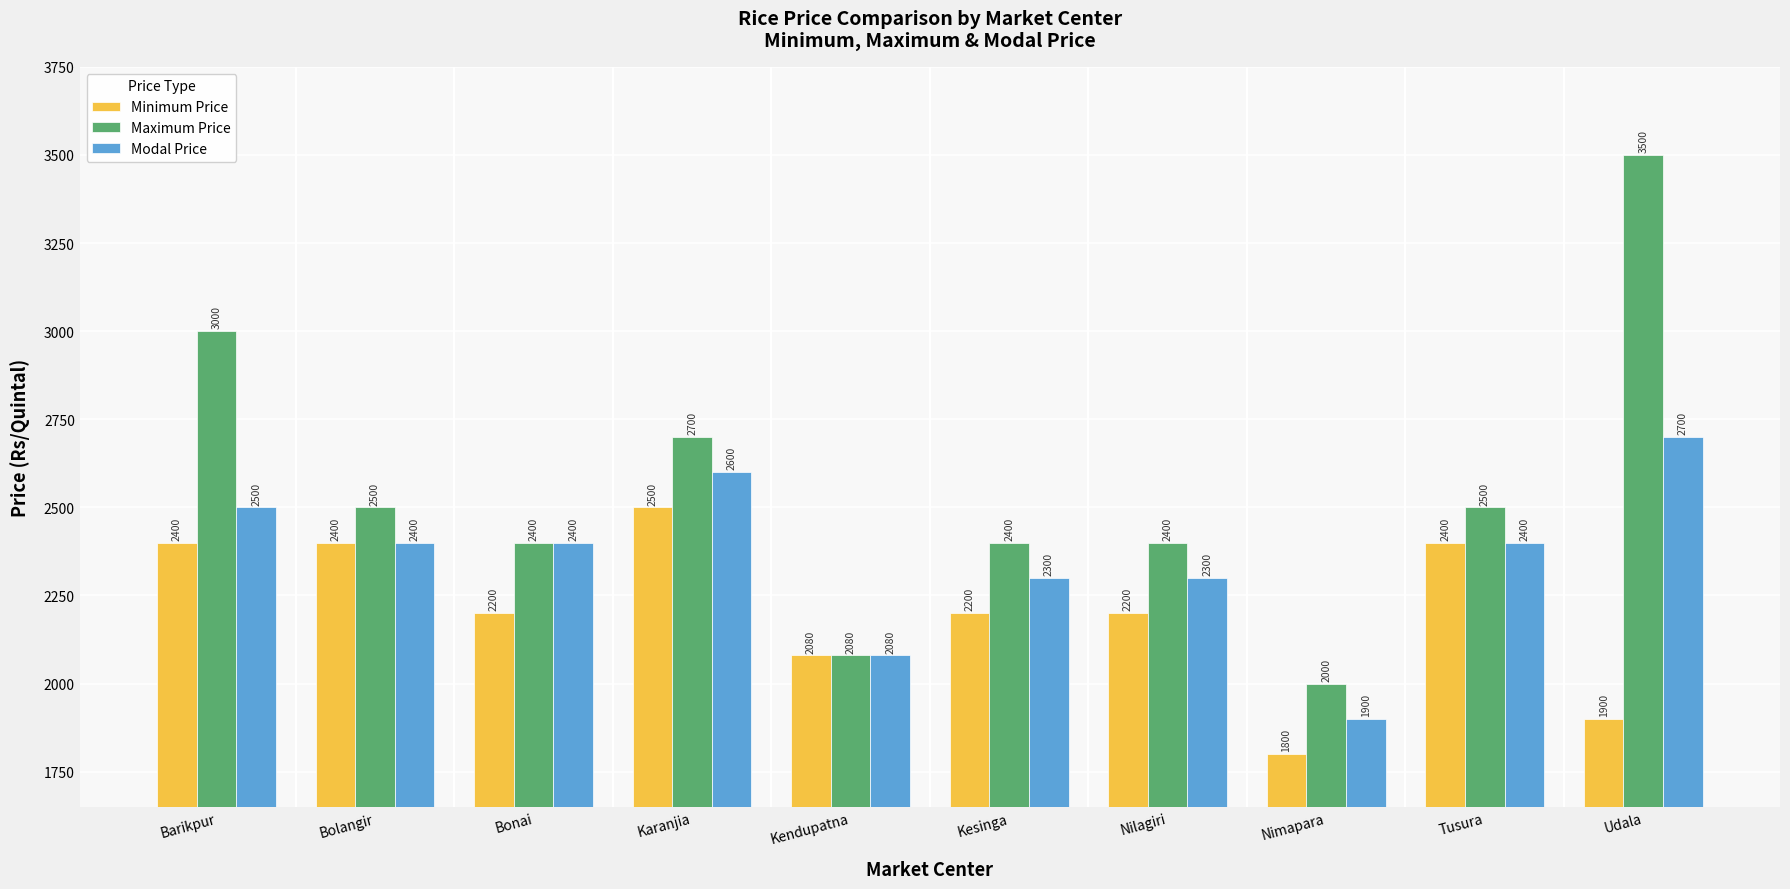

Is it true that Maximum Price equals 3500 at Udala?

True